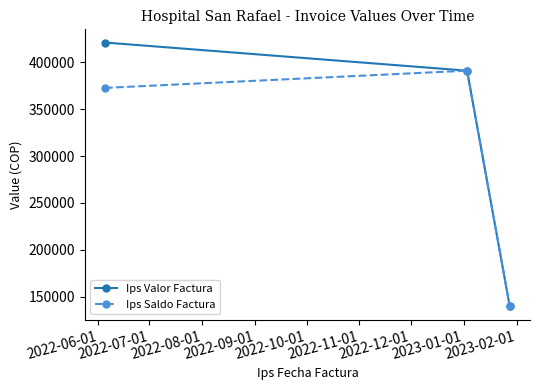

What are all the series names shown in the legend?

Ips Valor Factura, Ips Saldo Factura